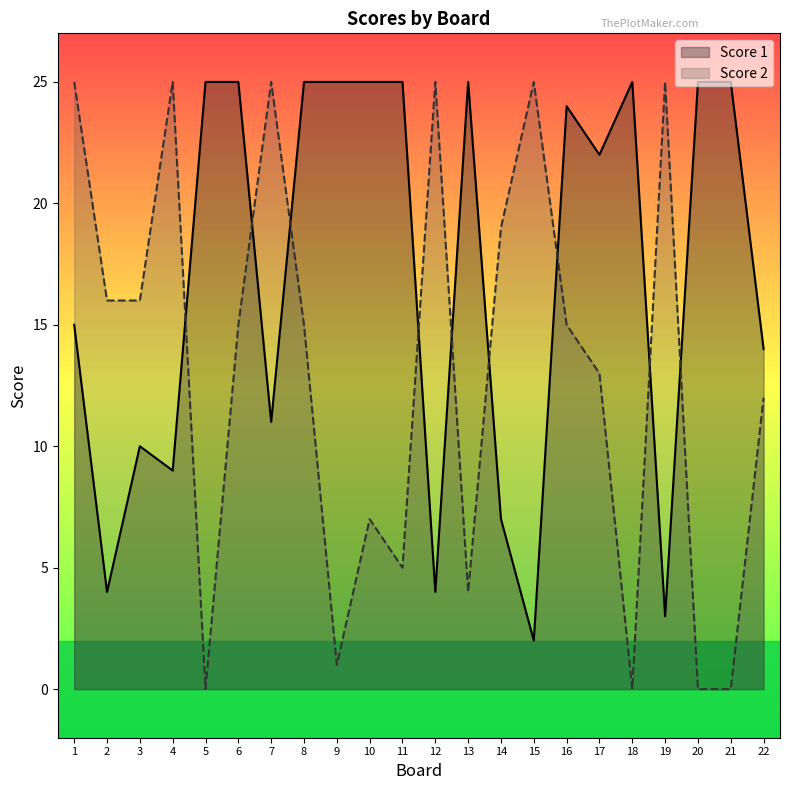

Which series ends up on top after the final intersection of Score 2 and Score 1?

Score 1